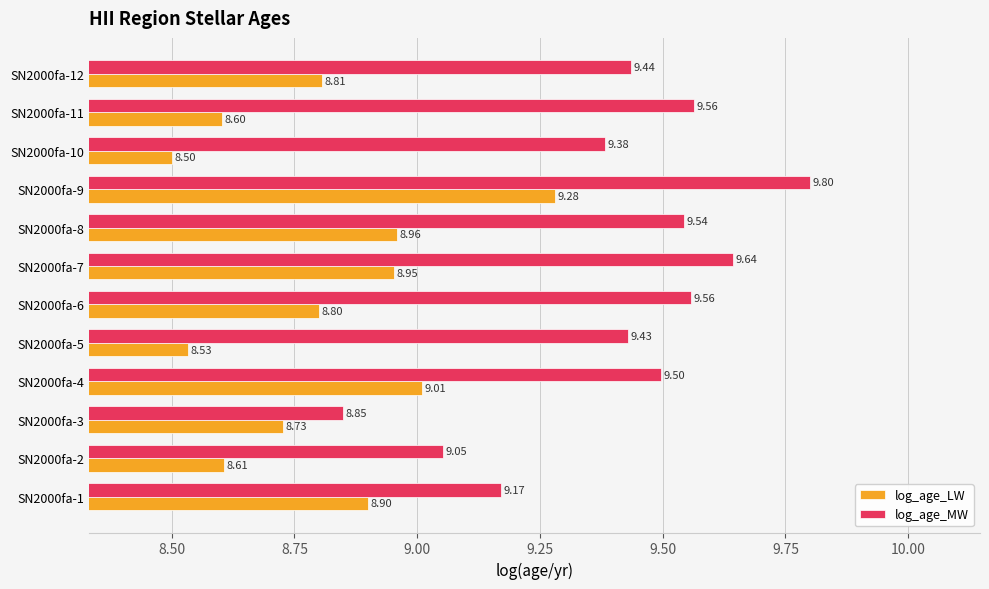

At which category is the sum across all series the highest?

SN2000fa-9